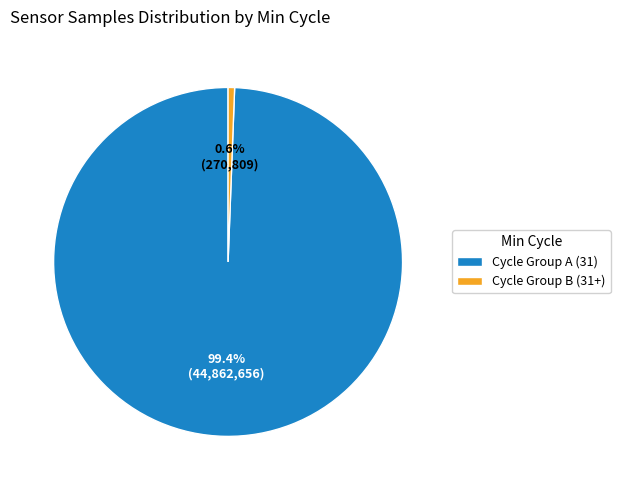

Is the sum of Cycle Group B (31+) and Cycle Group A (31) greater than half?

Yes